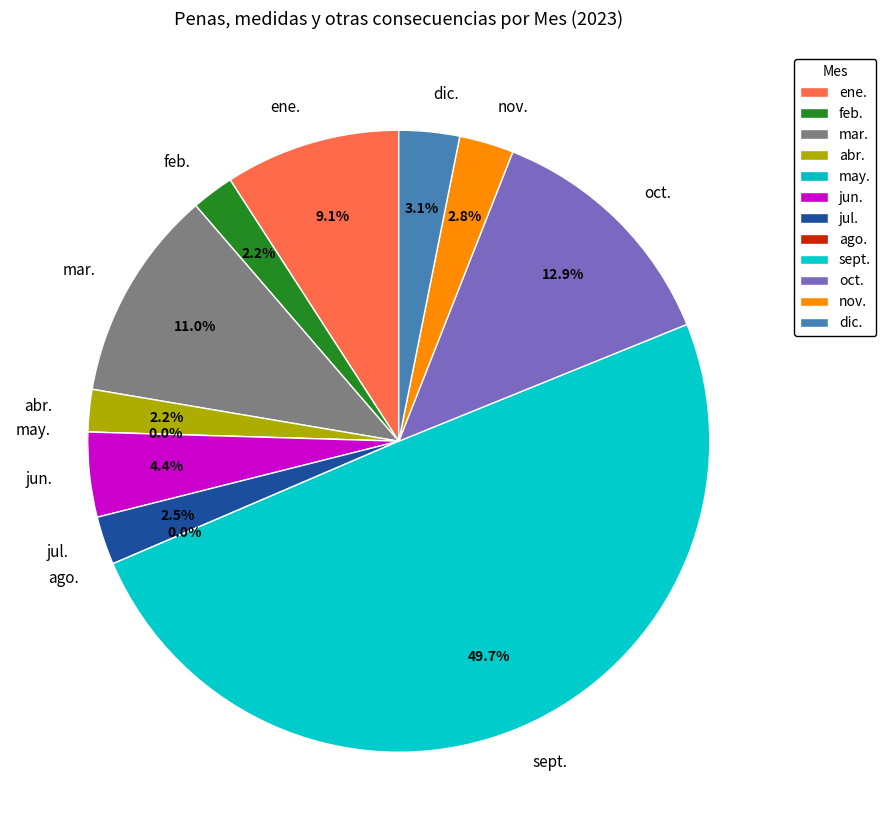

Is there a majority slice in this chart?

No